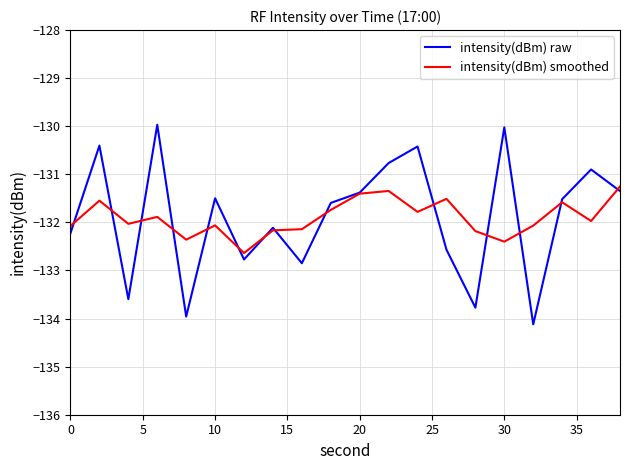

What is the average value of the intensity(dBm) smoothed series?

-131.9